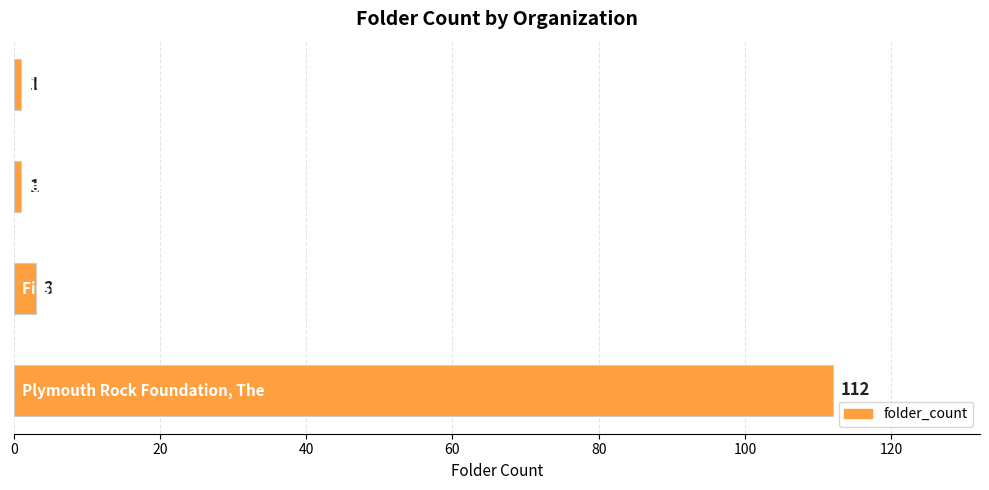

Reading bottom to top, transcribe all the data shown in this chart.

112	3	1	1